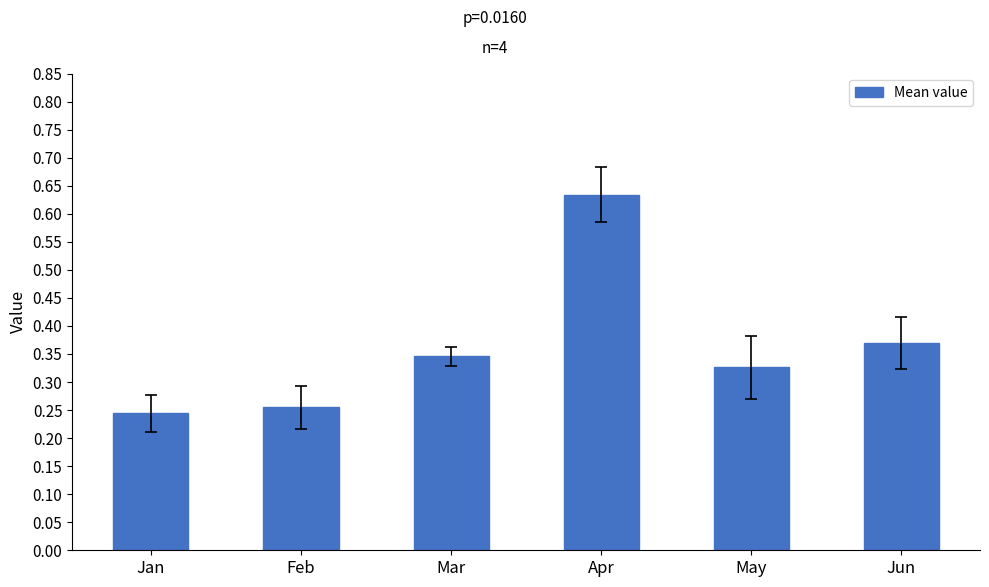

List the labels in order of value, largest first.

Apr, Jun, Mar, May, Feb, Jan